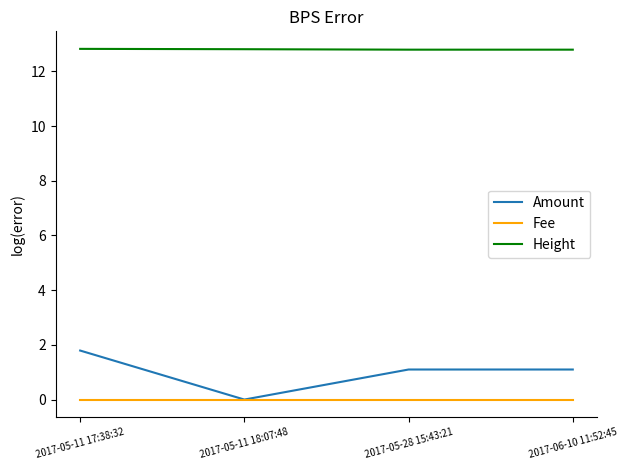

At which category is the sum across all series the highest?

2017-05-11 17:38:32